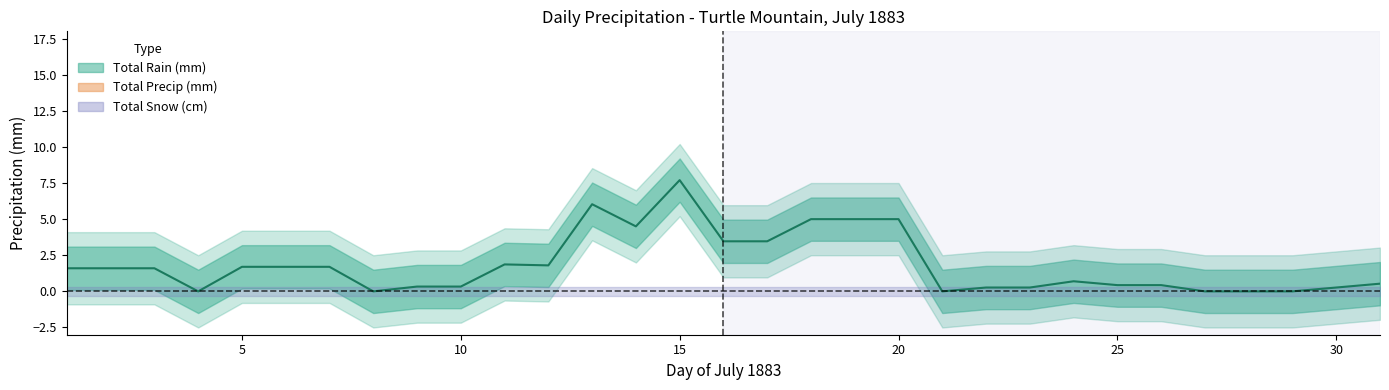

What is the value of the 17th point from the left?

3.5